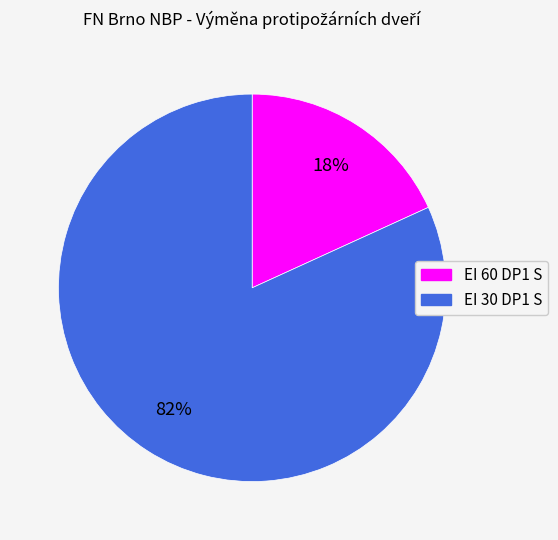

How many segments does this pie chart have?

2